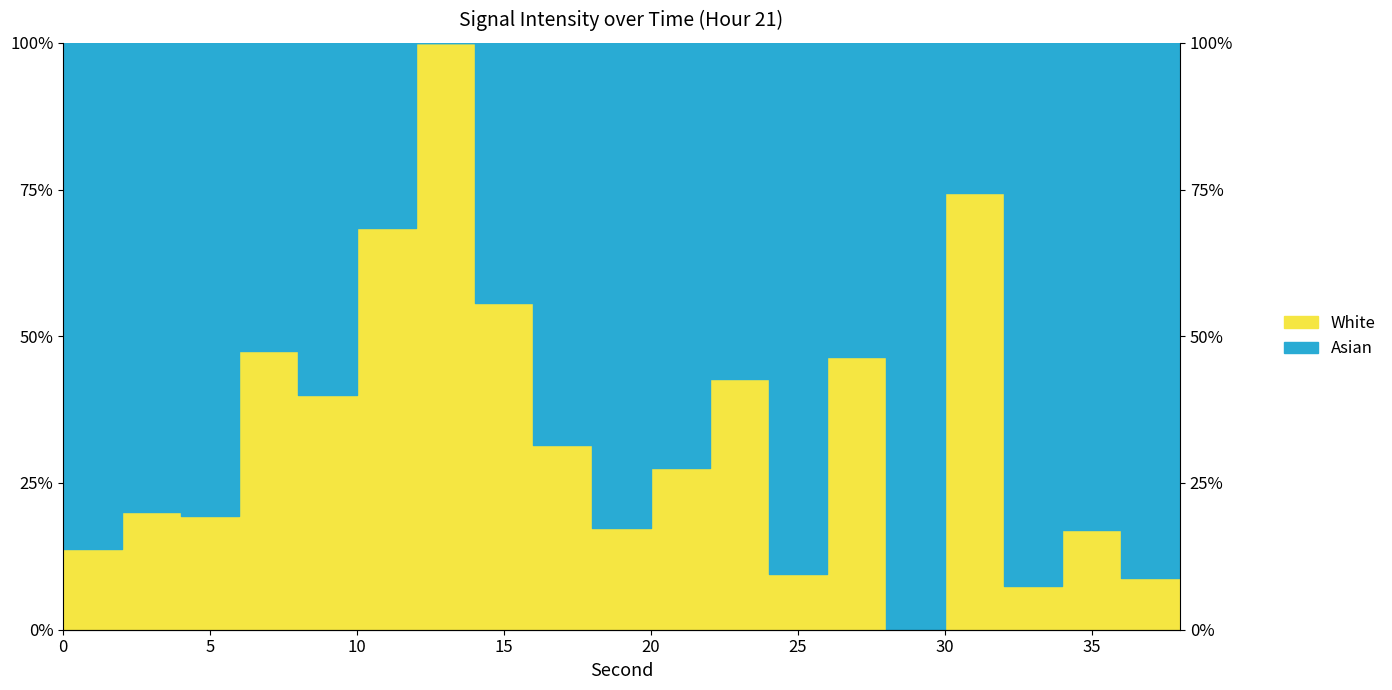

Reading right to left, transcribe all the data shown in this chart.

21.0	8.8	16.9	7.4	74.4	0.0	46.5	9.5	42.8	27.5	17.4	31.4	55.7	100.0	68.4	40.0	47.5	19.3	20.1	13.7